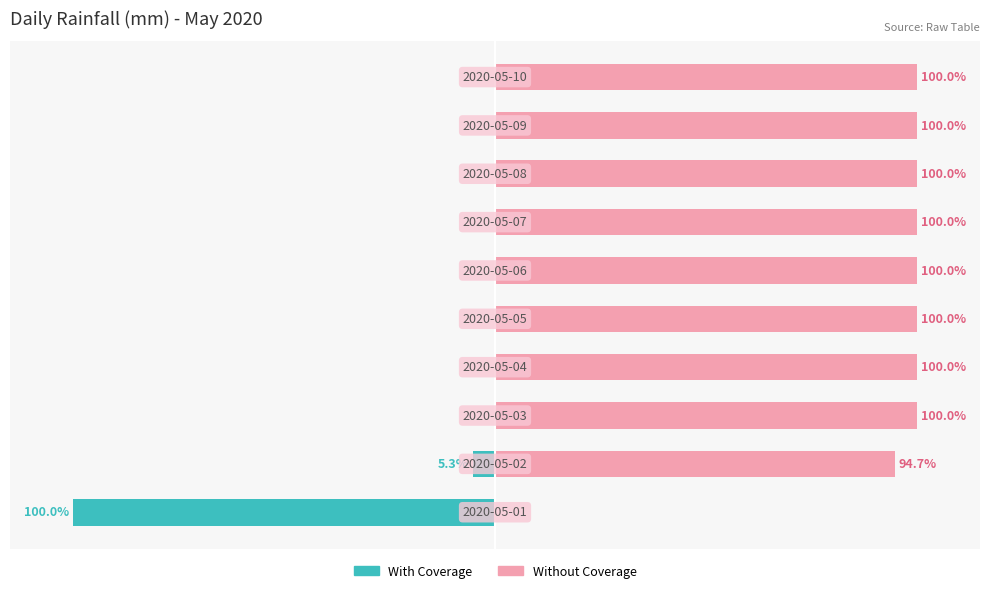

Reading right to left, what are all the values shown in this chart?

With Coverage: 9=0.0	8=0.0	7=0.0	6=0.0	5=0.0	4=0.0	3=0.0	2=0.0	1=-5.3	0=-100.0
Without Coverage: 9=100.0	8=100.0	7=100.0	6=100.0	5=100.0	4=100.0	3=100.0	2=100.0	1=94.7	0=0.0